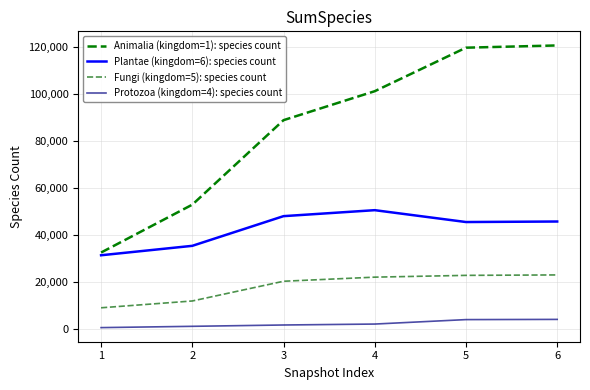

What is the difference between the maximum and minimum values in the Fungi (kingdom=5): species count series?

13964